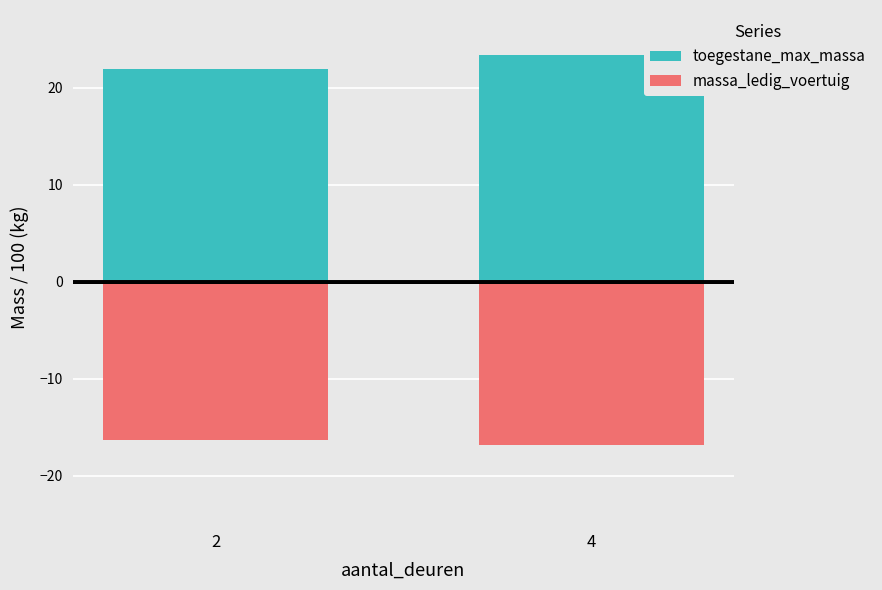

Which series has the largest range (max minus min)?

toegestane_max_massa